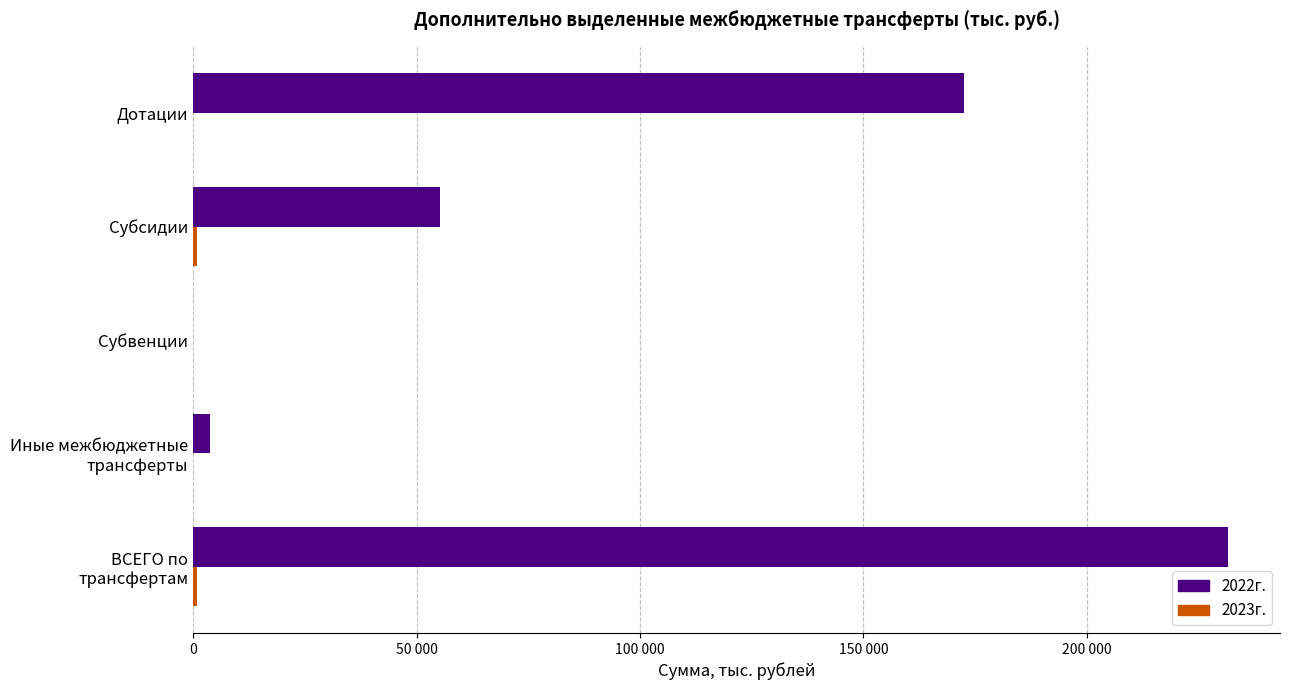

What are all the series names shown in the legend?

2022г., 2023г.